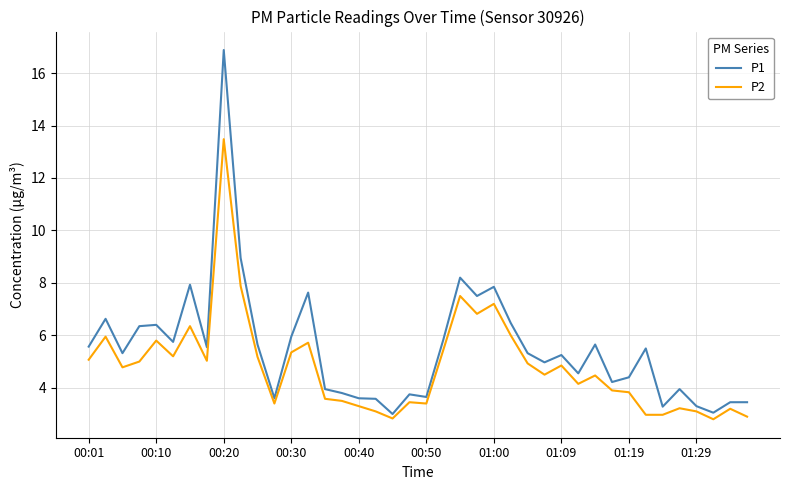

Which series has the widest spread of values?

P1